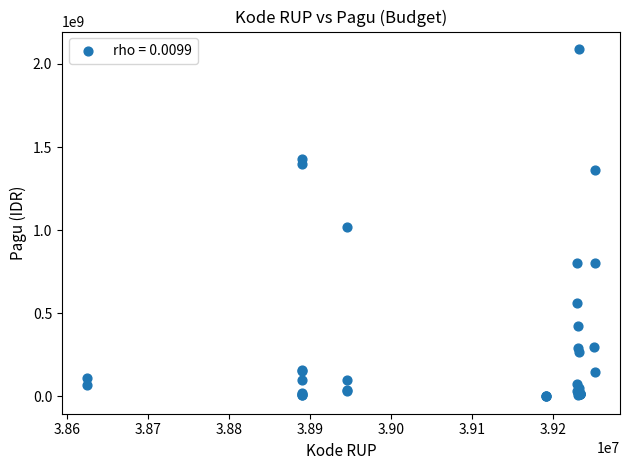

What Y value in the scatter plot is closest to 1045173875?

1020000000